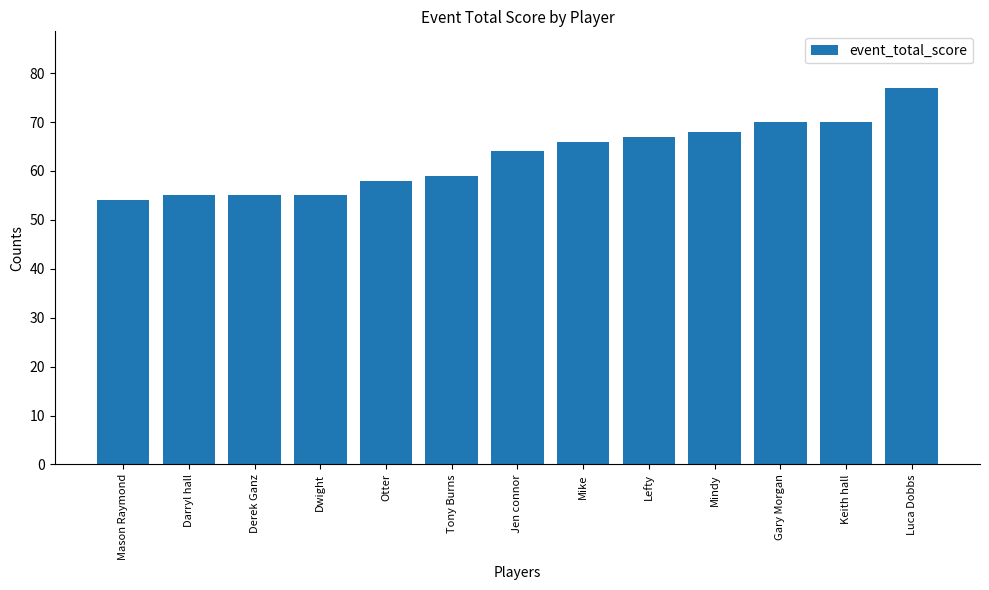

What is the difference between the maximum and minimum values?

23